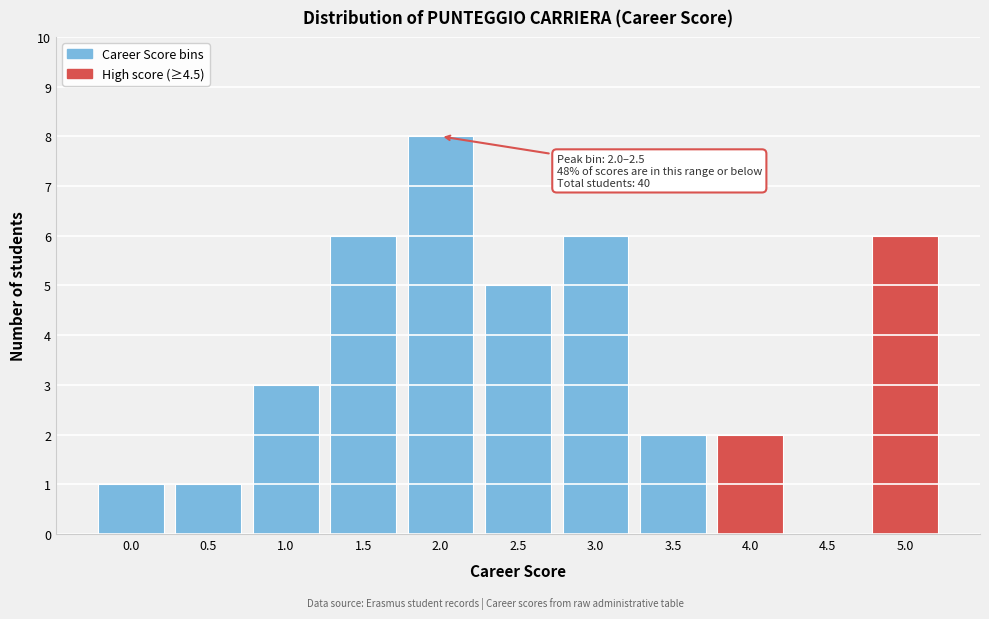

Reading left to right, transcribe all the data shown in this chart.

0.0=1	0.5=1	1.0=3	1.5=6	2.0=8	2.5=5	3.0=6	3.5=2	4.0=2	4.5=0	5.0=6